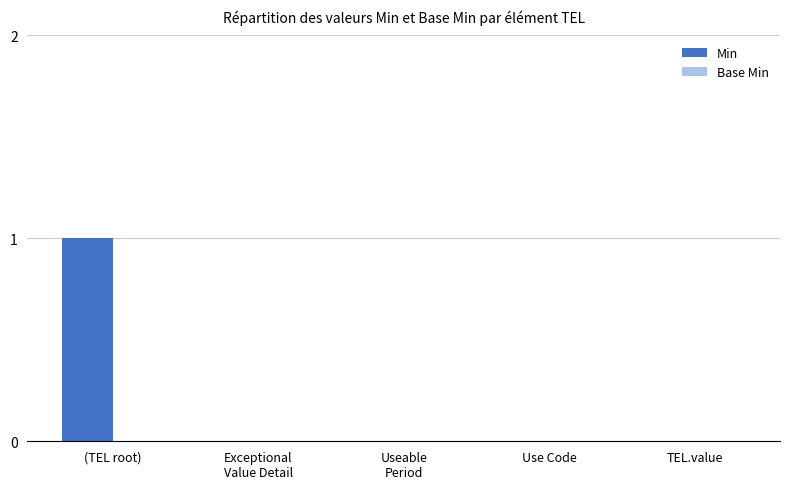

The chart shows a value of 1 at (TEL root). True or false?

True